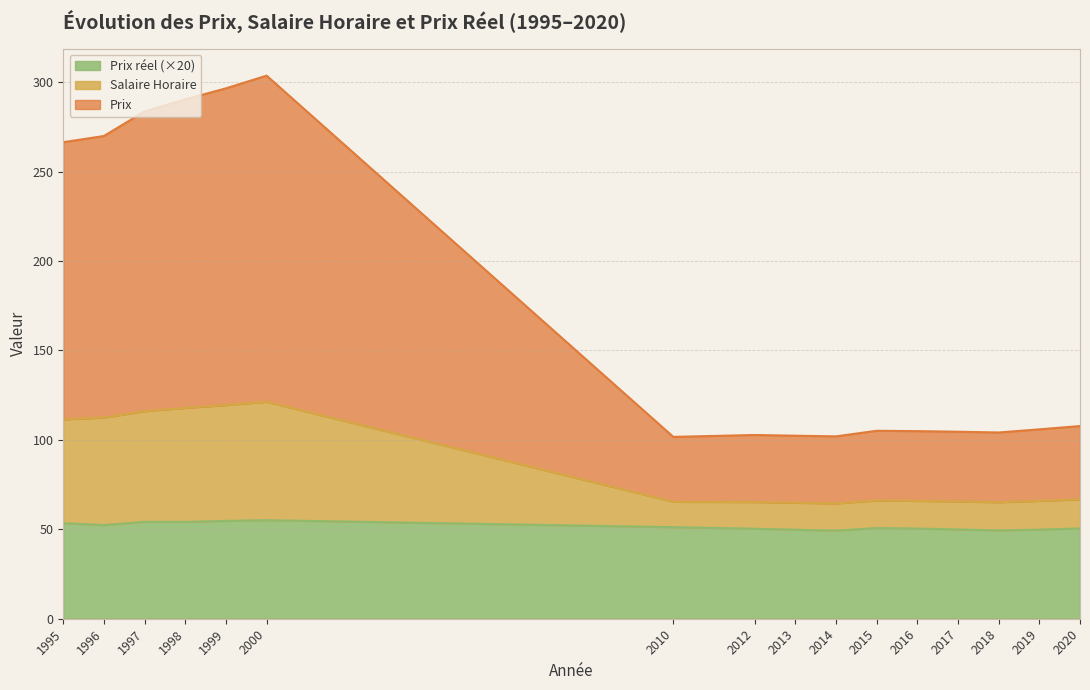

Does the chart have visible grid lines?

Yes